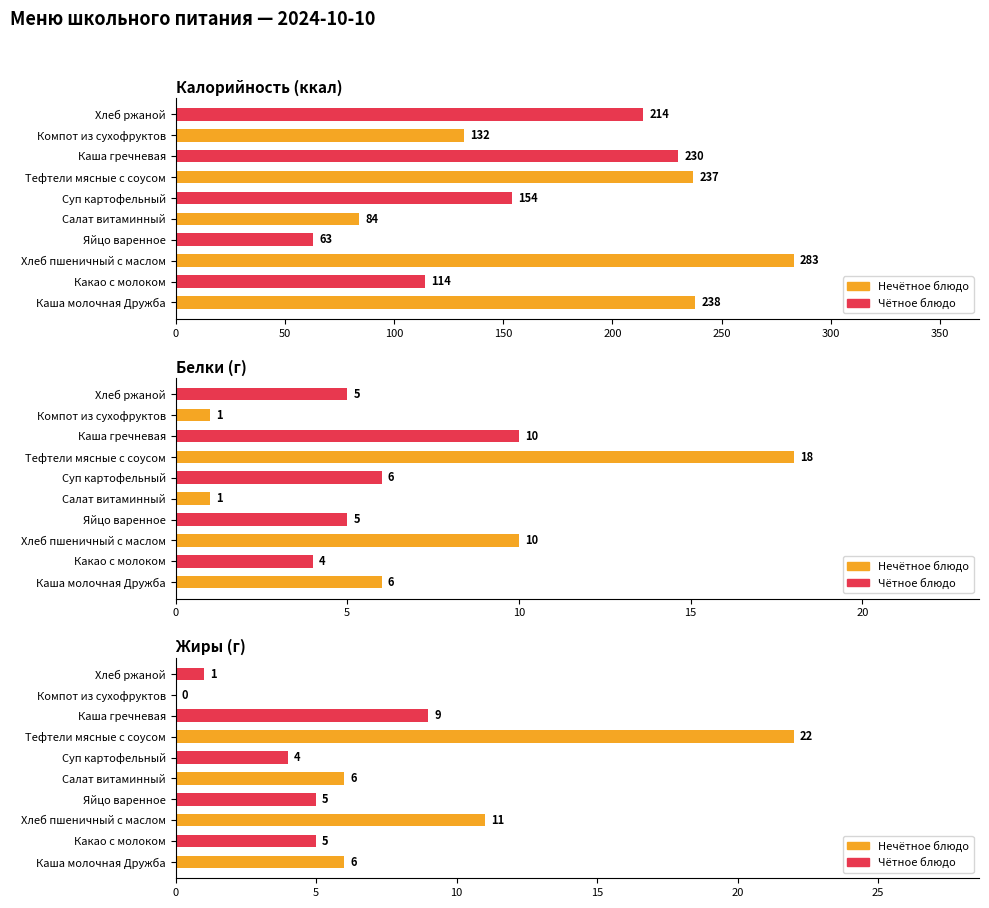

Which has a higher value, Суп картофельный or Яйцо варенное?

Суп картофельный